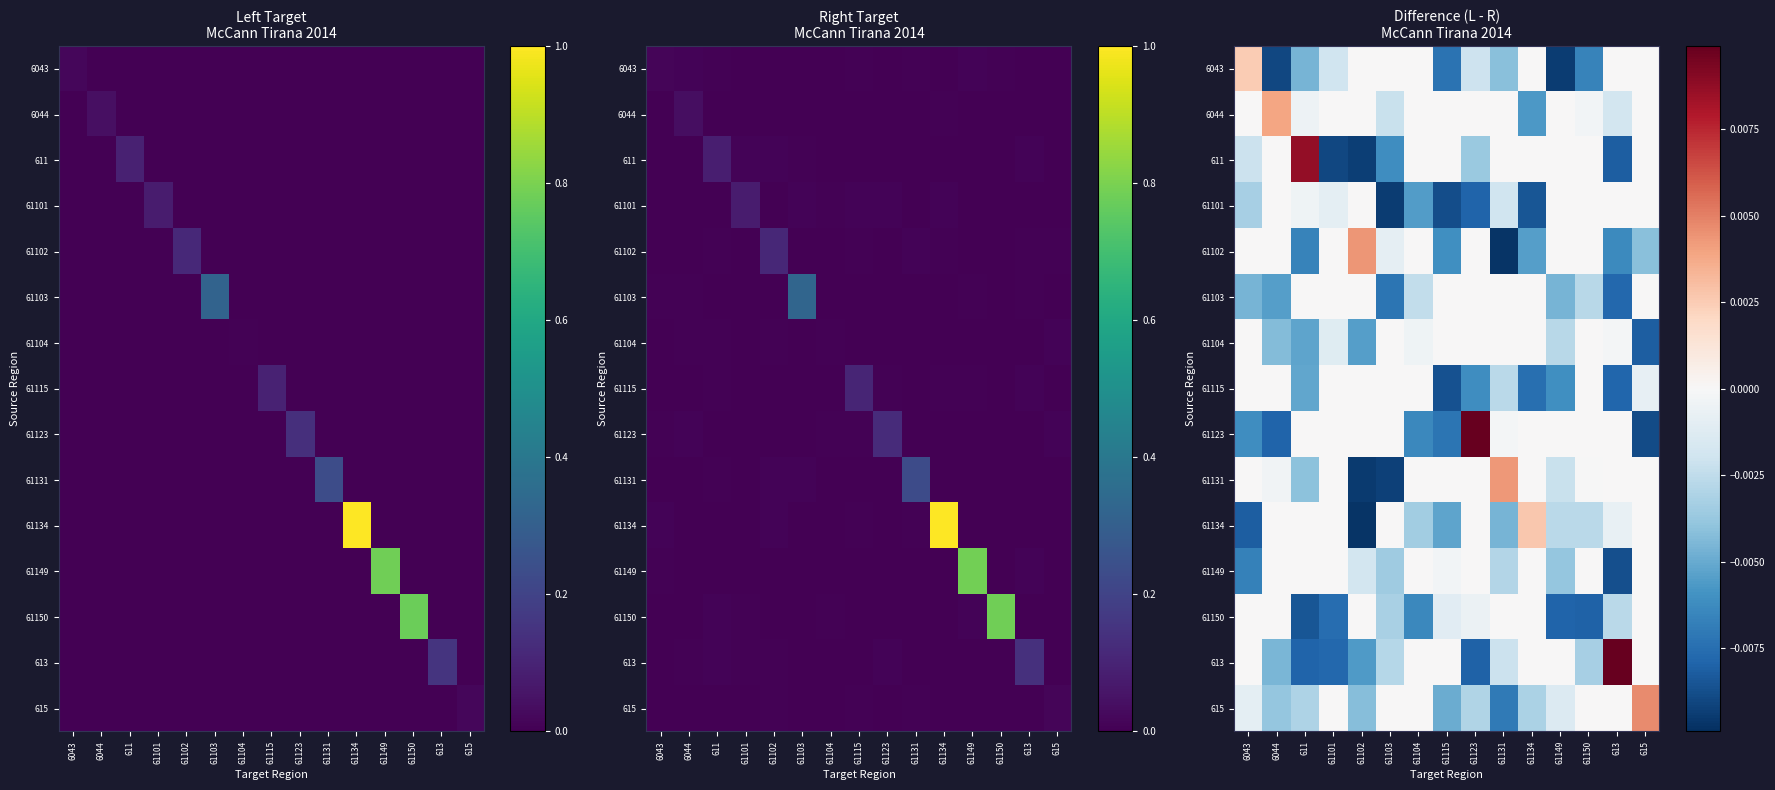

At which label does 6044 first exceed 0?

6044